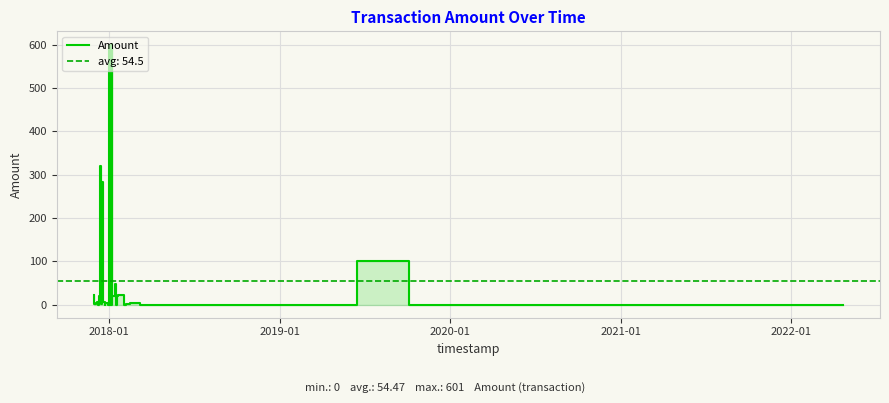

What is the difference between the second highest and second lowest values?

600.0